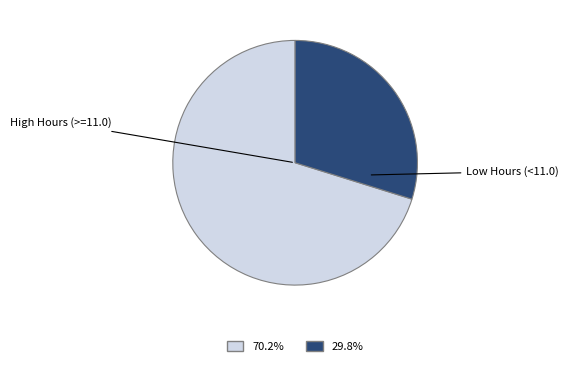

Is there a majority slice in this chart?

Yes